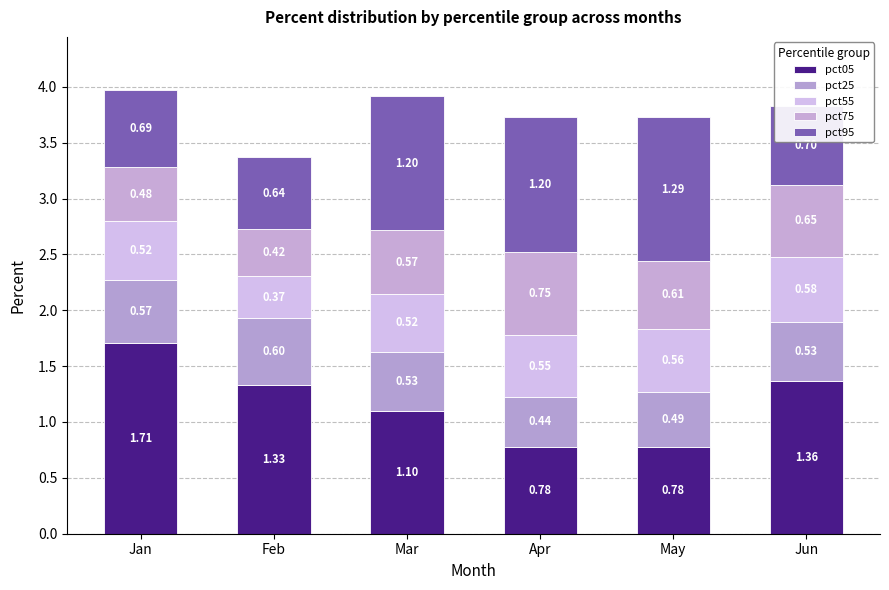

At which category is the sum across all series the highest?

Jan